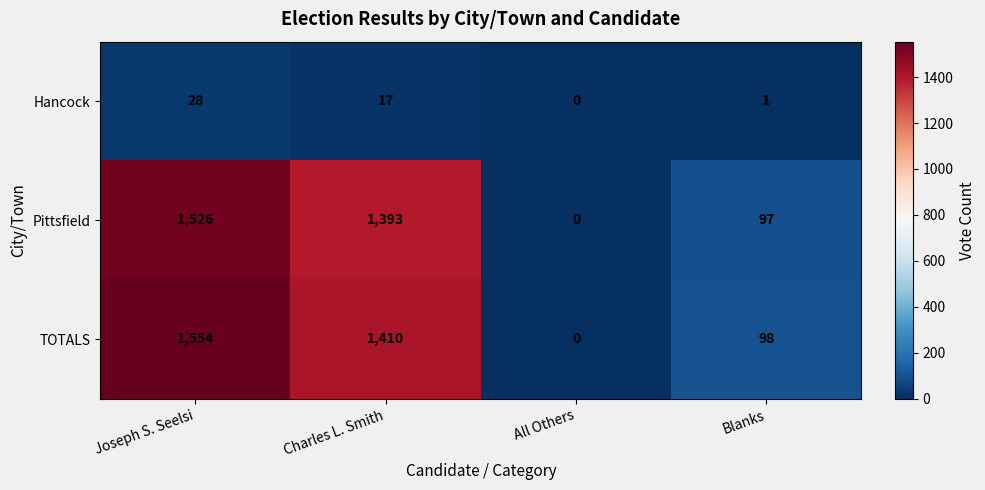

Which label corresponds to the smallest value in the chart?

All Others